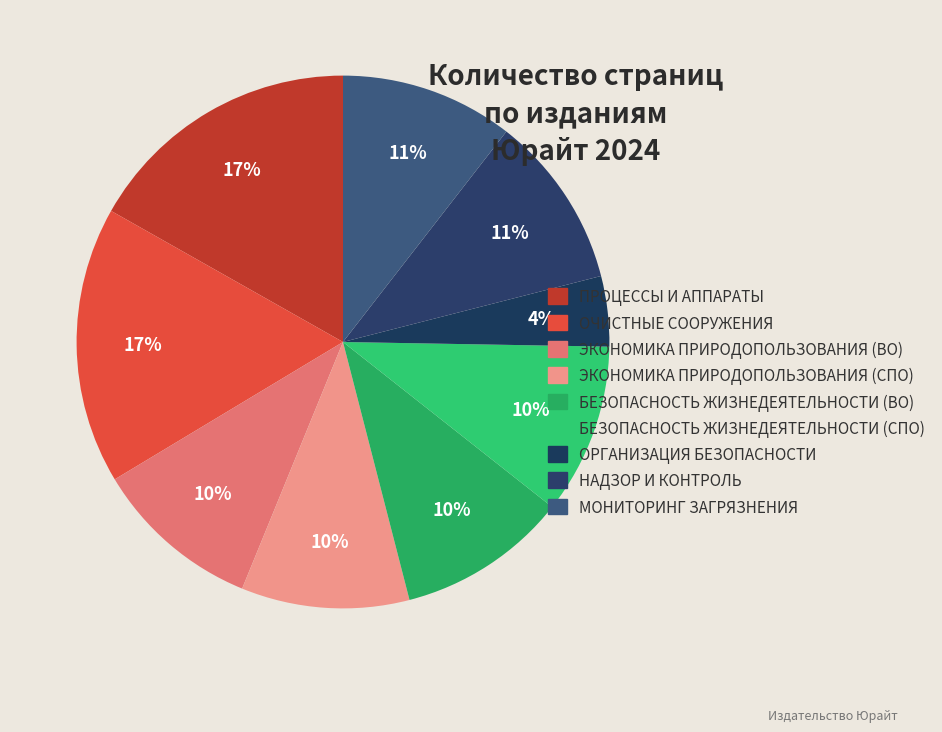

What is the smallest slice in the pie chart?

ОРГАНИЗАЦИЯ БЕЗОПАСНОСТИ